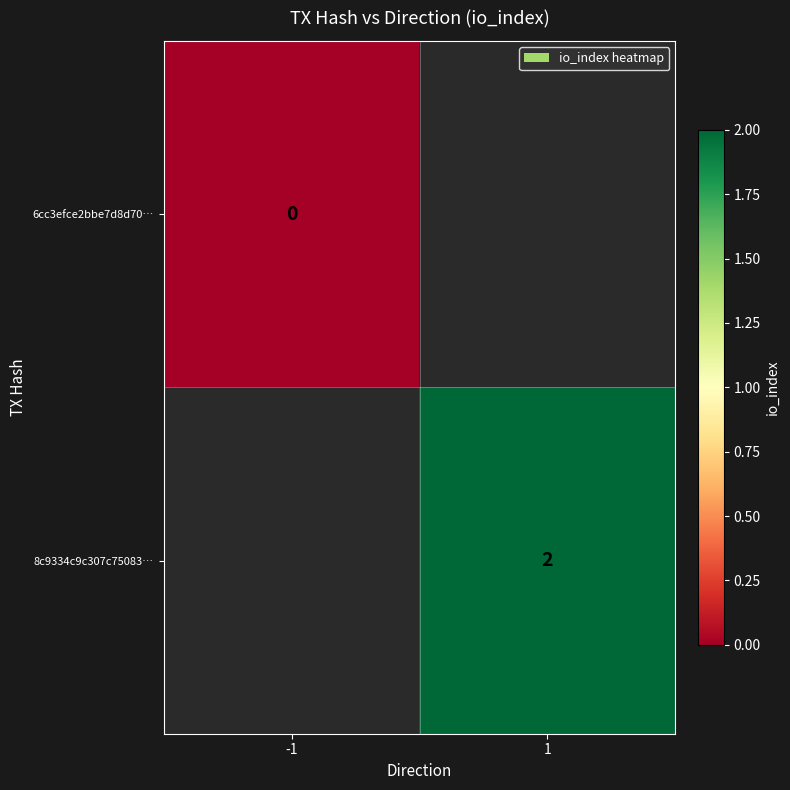

The value of 8c9334c9c307c75083… at 1 is 1. True or false?

False